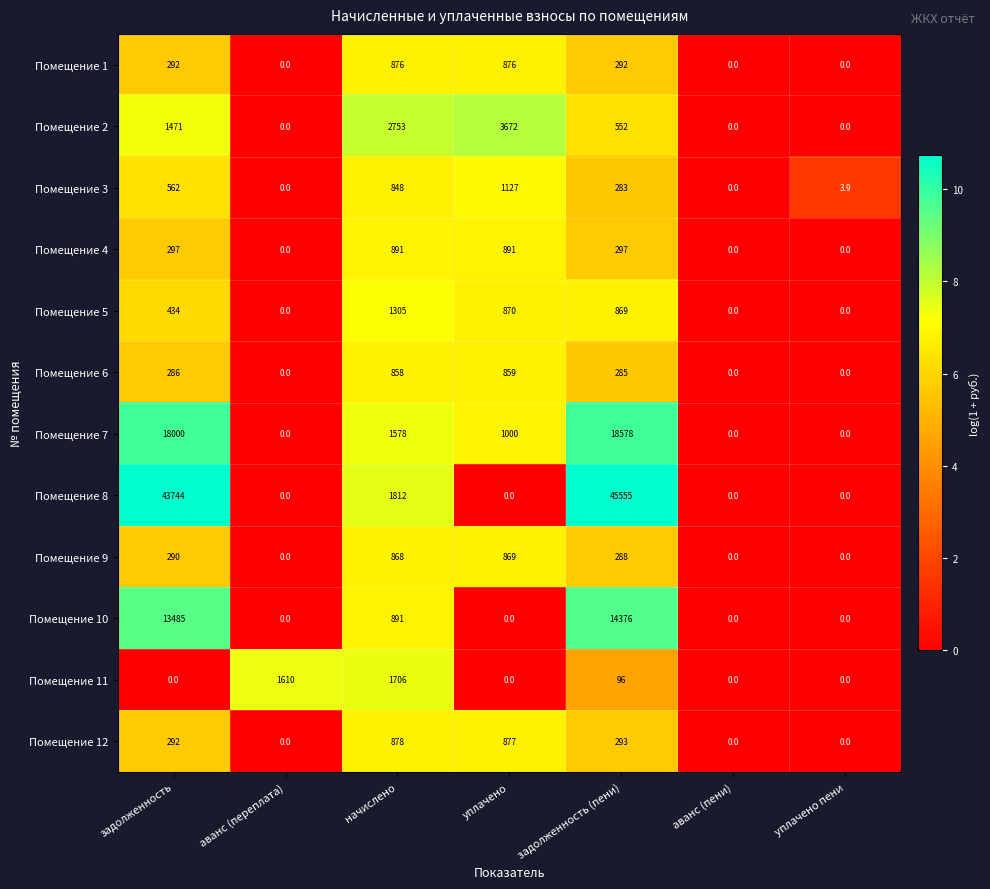

Is it true that Помещение 7 equals 18578.0 at задолженность (пени)?

True